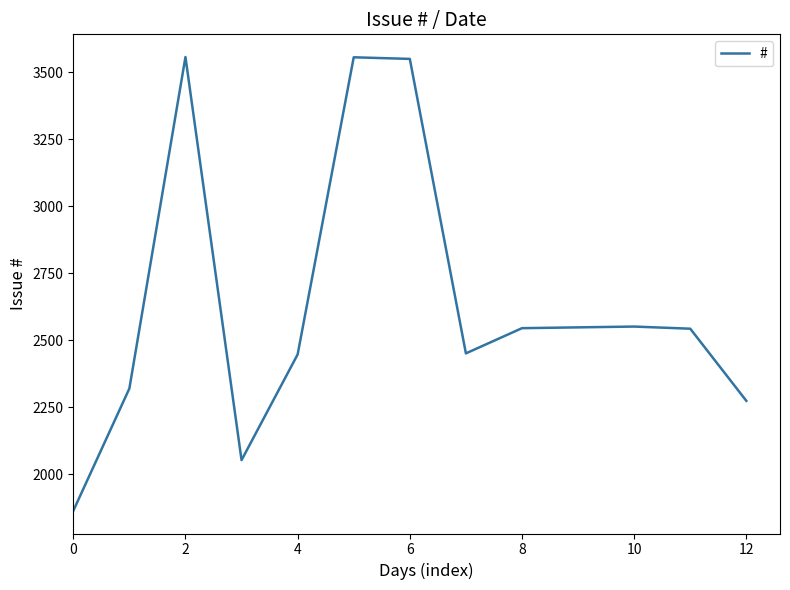

What is the difference between the maximum and minimum values?

1692